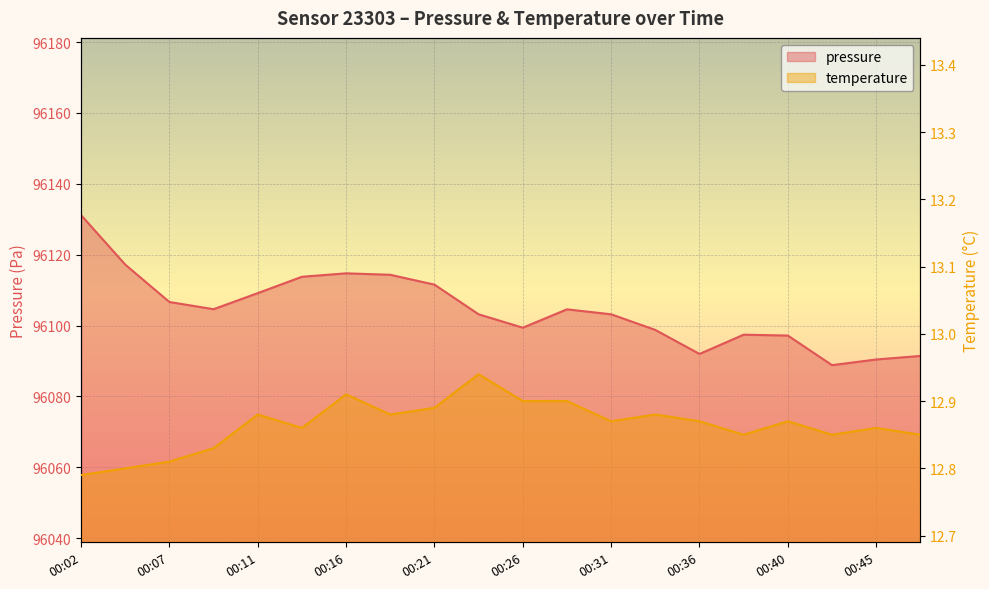

What is the total value across all series at 00:09?

96117.5